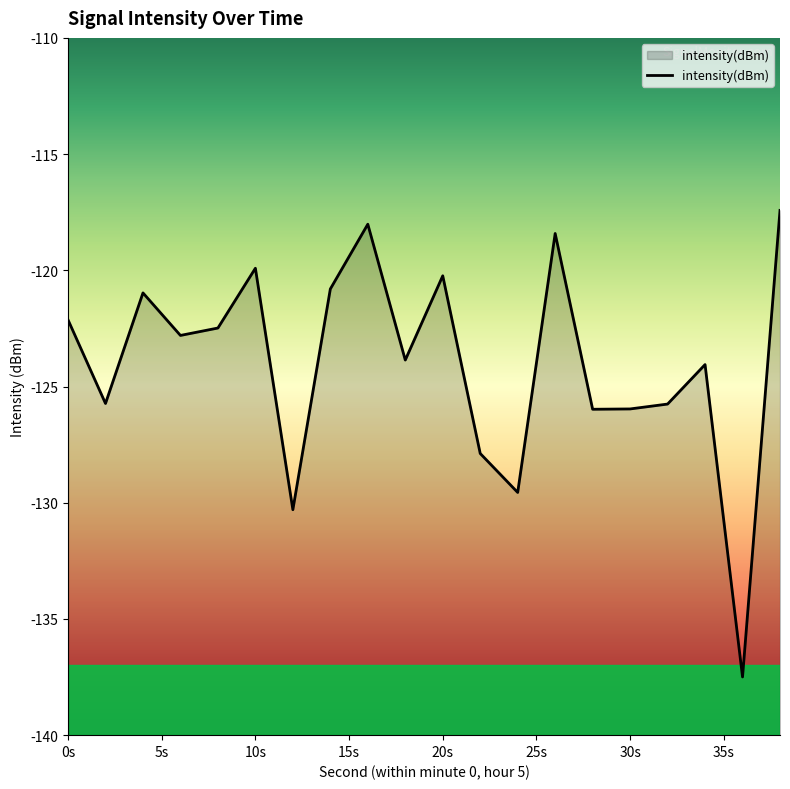

The value at 18 is -180.6. True or false?

False